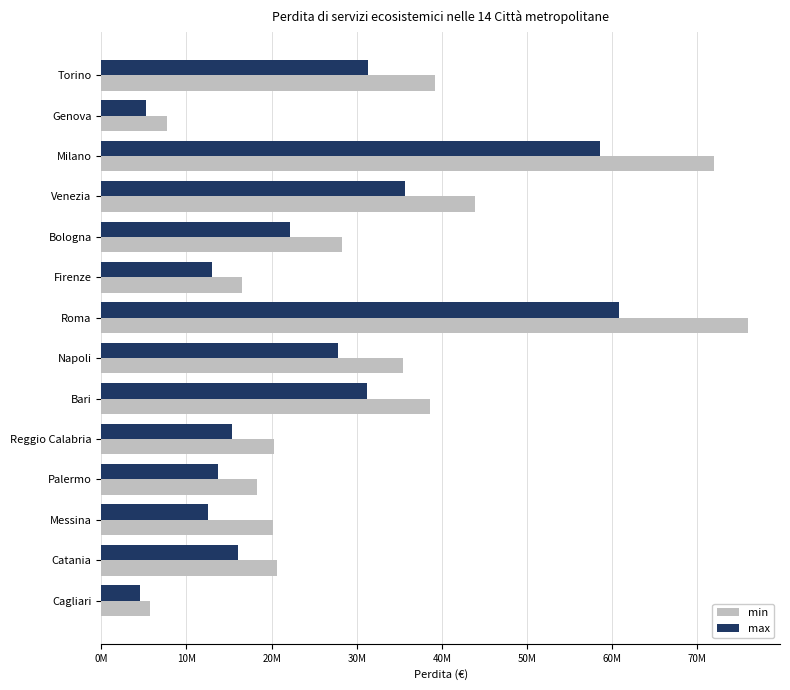

What are all the series names shown in the legend?

min, max